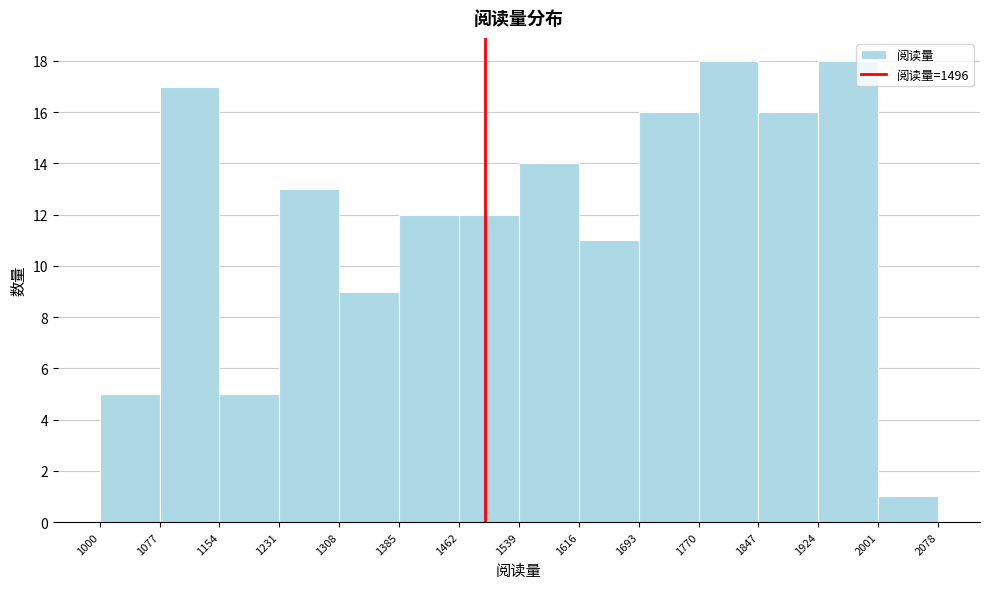

Reading left to right, transcribe this chart: for each bar, give the range it covers on the x-axis and its height. The values are not printed on the chart, so give them approximately, as read against the axis.

1000 to 1077: 5
1077 to 1154: 17
1154 to 1231: 5
1231 to 1308: 13
1308 to 1385: 9
1385 to 1462: 12
1462 to 1539: 12
1539 to 1616: 14
1616 to 1693: 11
1693 to 1770: 16
1770 to 1847: 18
1847 to 1924: 16
1924 to 2001: 18
2001 to 2078: 1